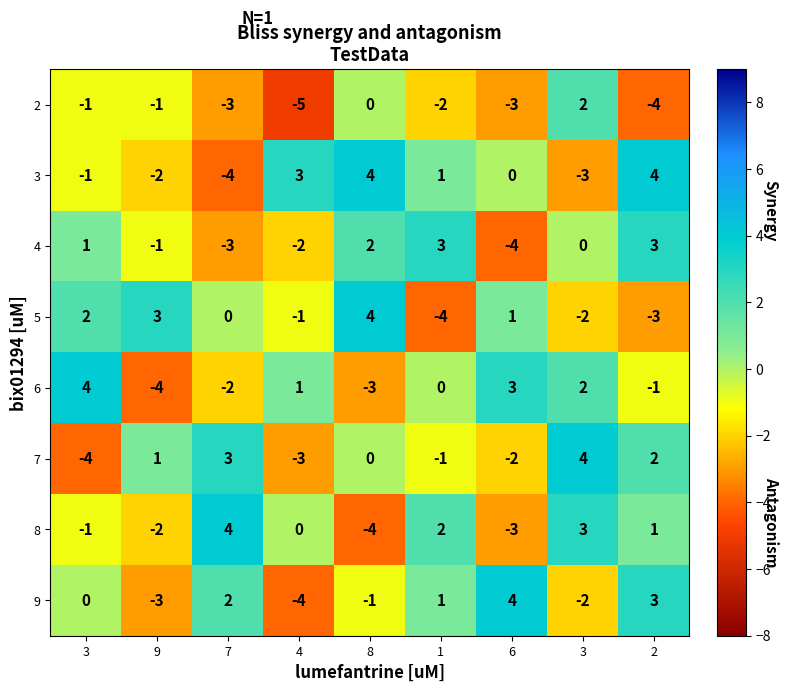

Count the number of categories in the chart.

9